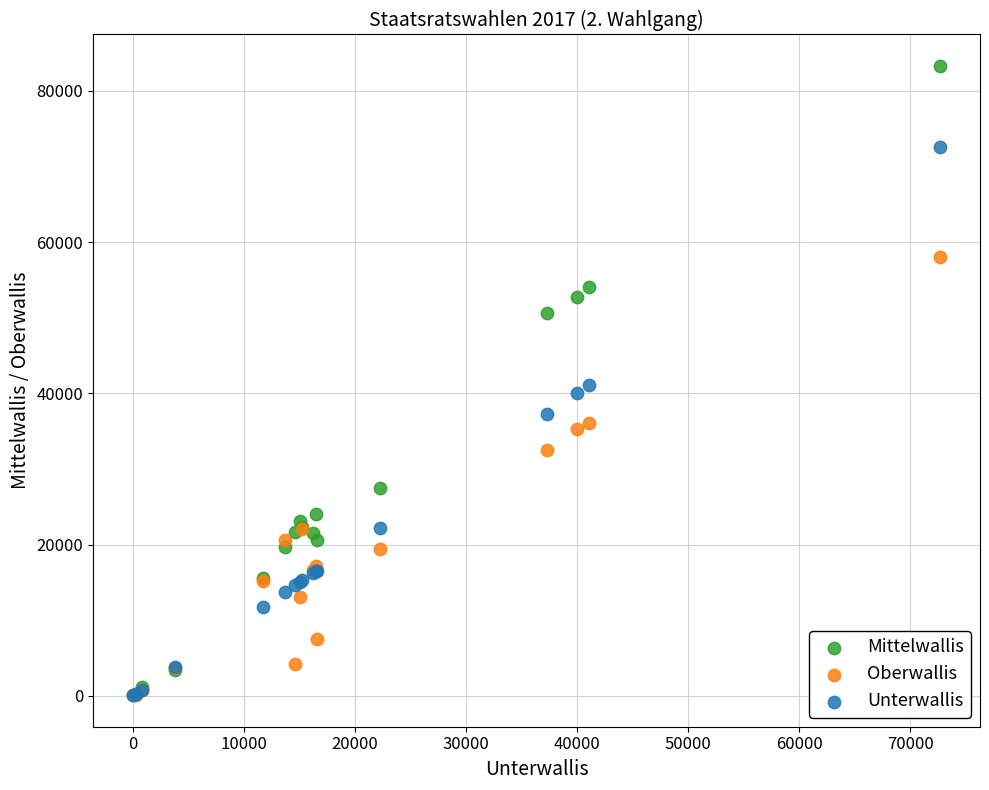

In the Oberwallis series, what Y value is closest to 29038?

32459.0